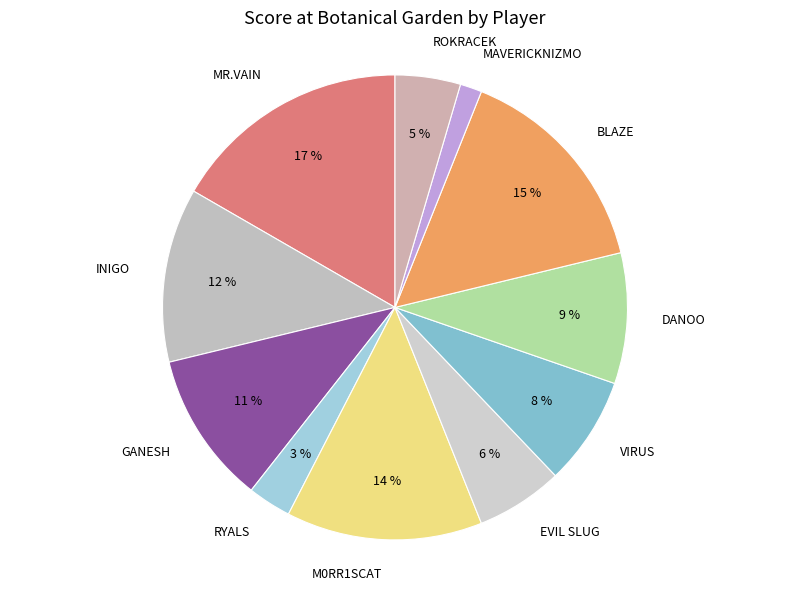

Which slice is the smallest?

MAVERICKNIZMO